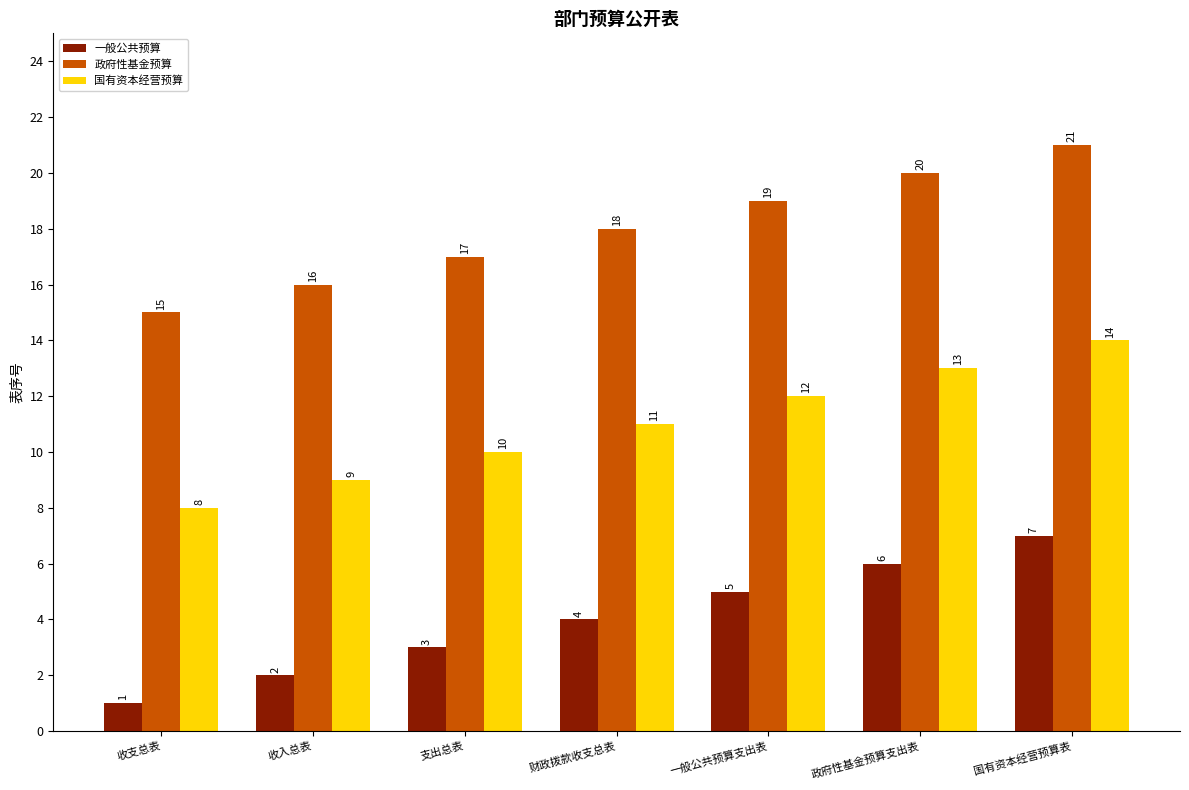

Reading left to right, list all the values displayed in this chart.

一般公共预算: 1	2	3	4	5	6	7
政府性基金预算: 15	16	17	18	19	20	21
国有资本经营预算: 8	9	10	11	12	13	14